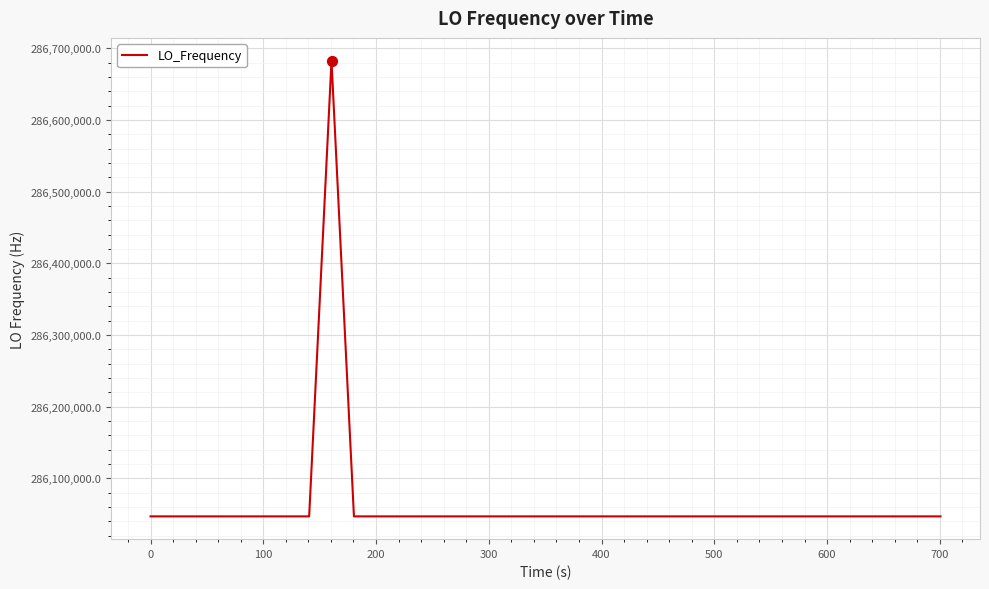

What is the maximum value shown in the chart?

286682707.6